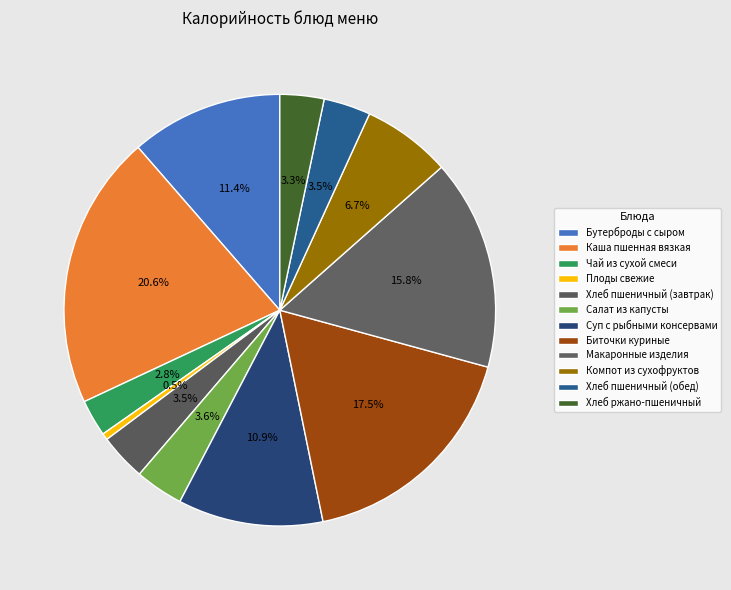

To the nearest percent, what is the combined percentage of Биточки куриные and Суп с рыбными консервами?

28%